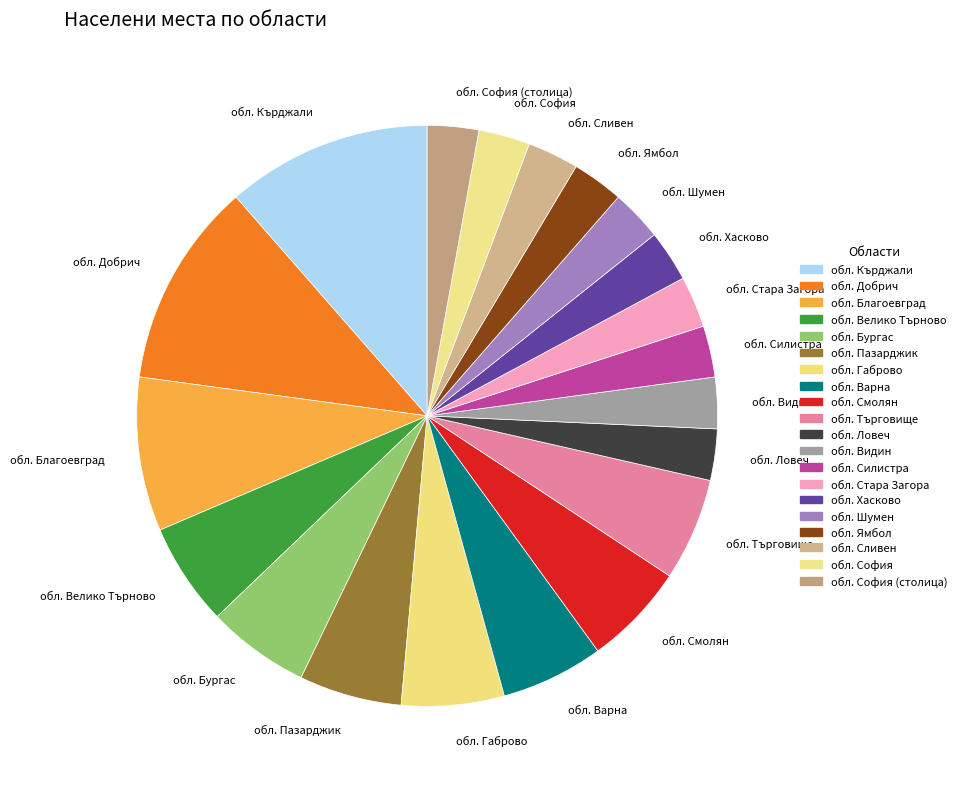

Do обл. Варна and обл. Хасково together represent more than half of the pie?

No